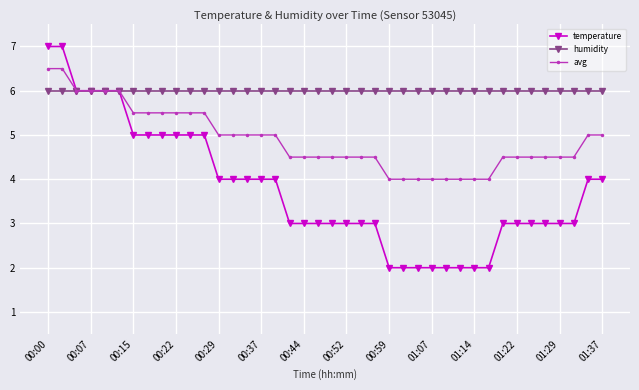

Which series has the largest total across all categories?

humidity